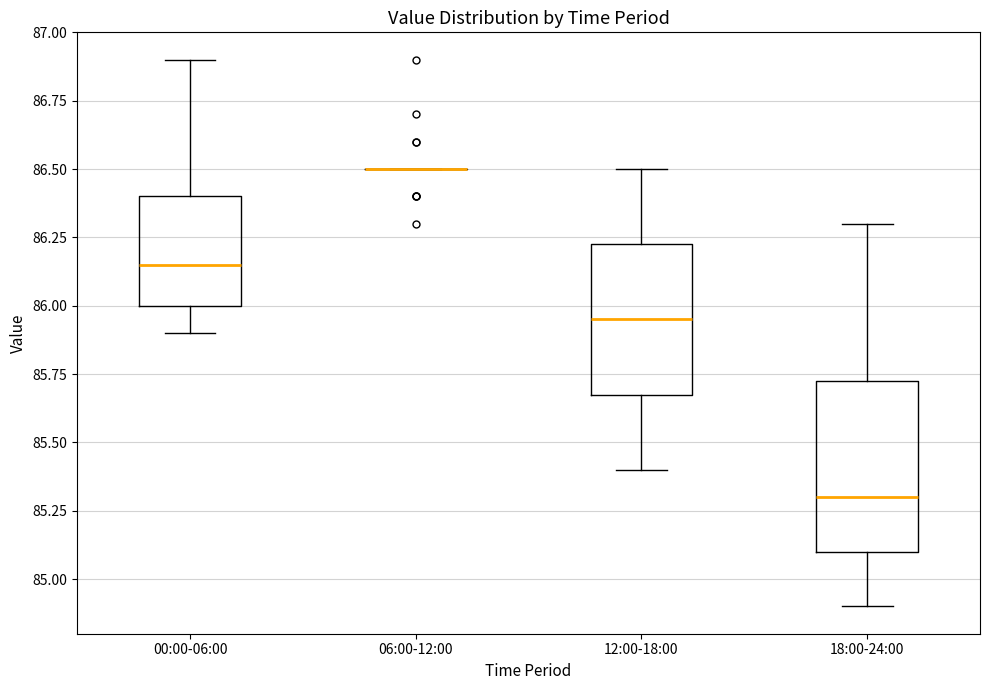

Reading left to right, transcribe this box plot: for each box, give where its median line is, the range the box spans, and where its two whiskers end, as read against the y-axis. The values are not printed on the chart, so give them approximately, as read against the axis.

00:00-06:00: median 86.15, box 86.00 to 86.40, whiskers 85.90 to 86.90
06:00-12:00: box collapsed to a line at 86.50, whiskers 86.50 to 86.50
12:00-18:00: median 85.95, box 85.70 to 86.25, whiskers 85.40 to 86.50
18:00-24:00: median 85.30, box 85.10 to 85.75, whiskers 84.90 to 86.30